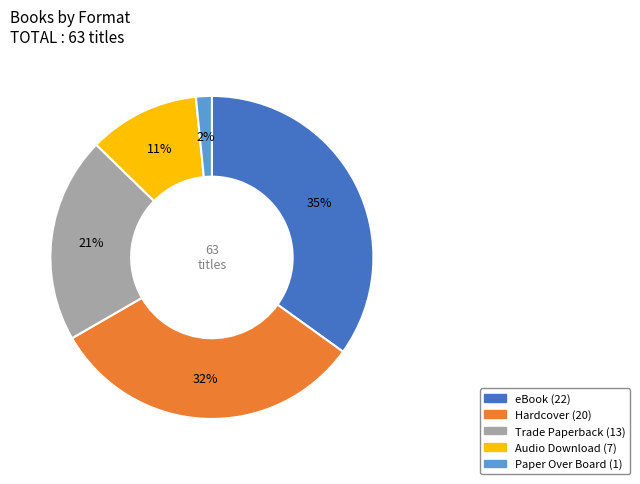

What is the smallest slice in the pie chart?

Paper Over Board